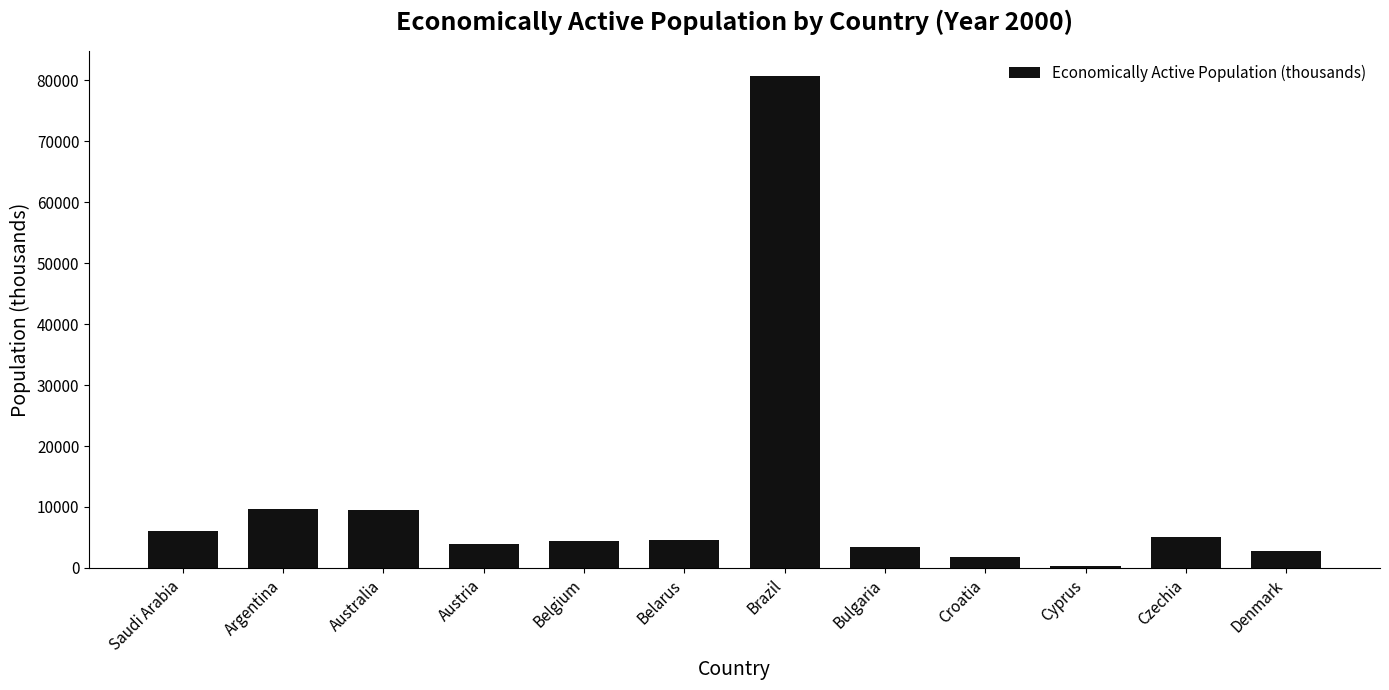

What is the label of the 12th bar from the left?

Denmark